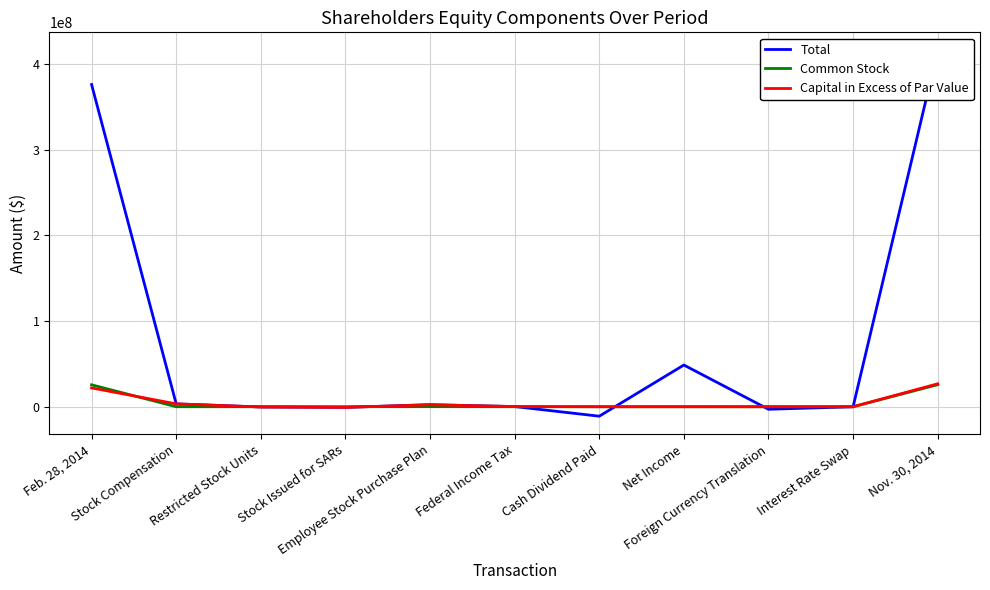

Count the number of data series in this chart.

3